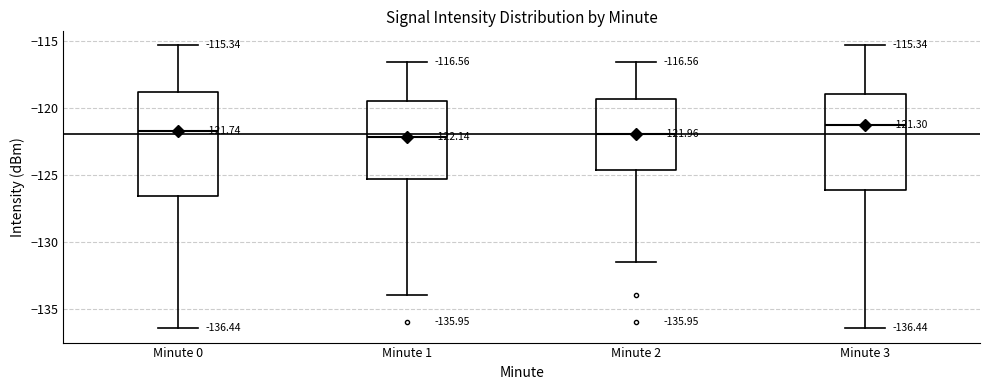

Which box is the tallest, from its lower edge to its upper edge?

Minute 0